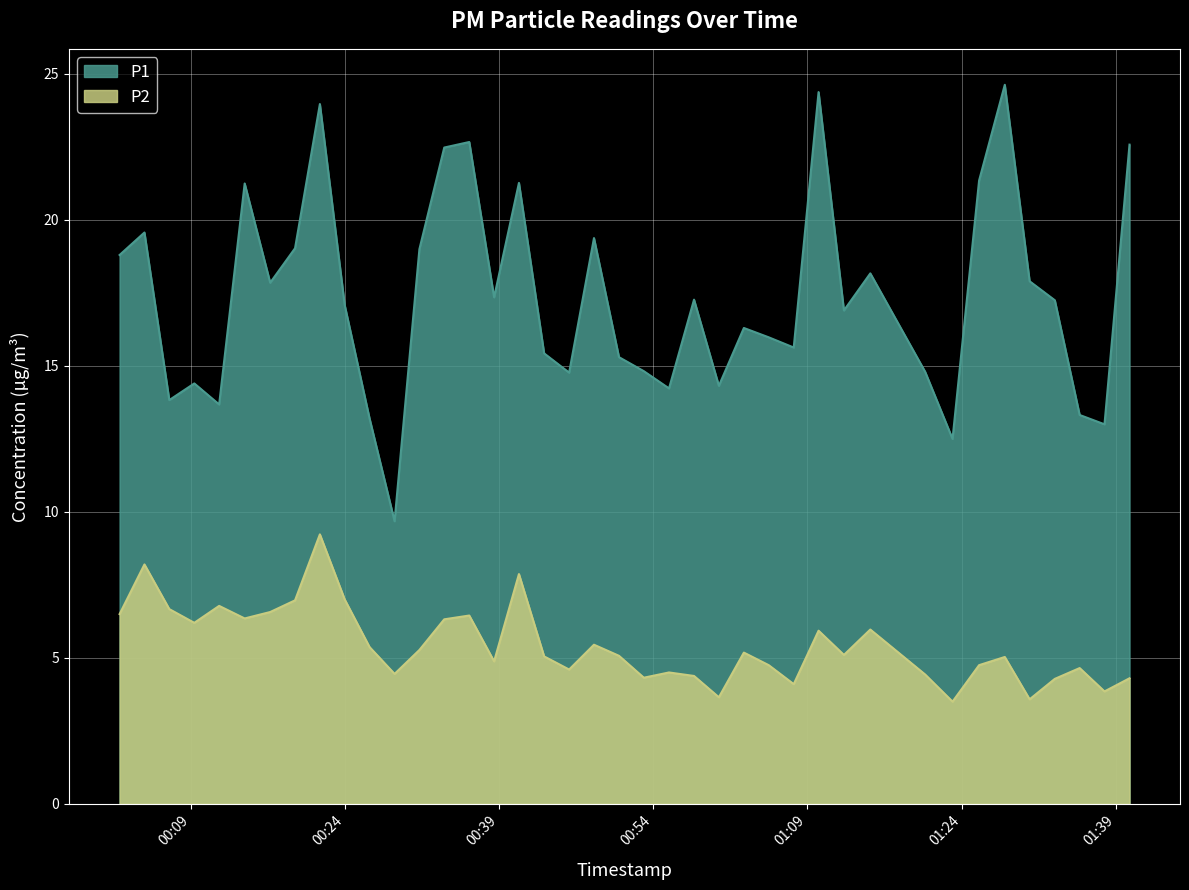

What value does the P1 series have at 2023-05-29T00:31:15?

19.0